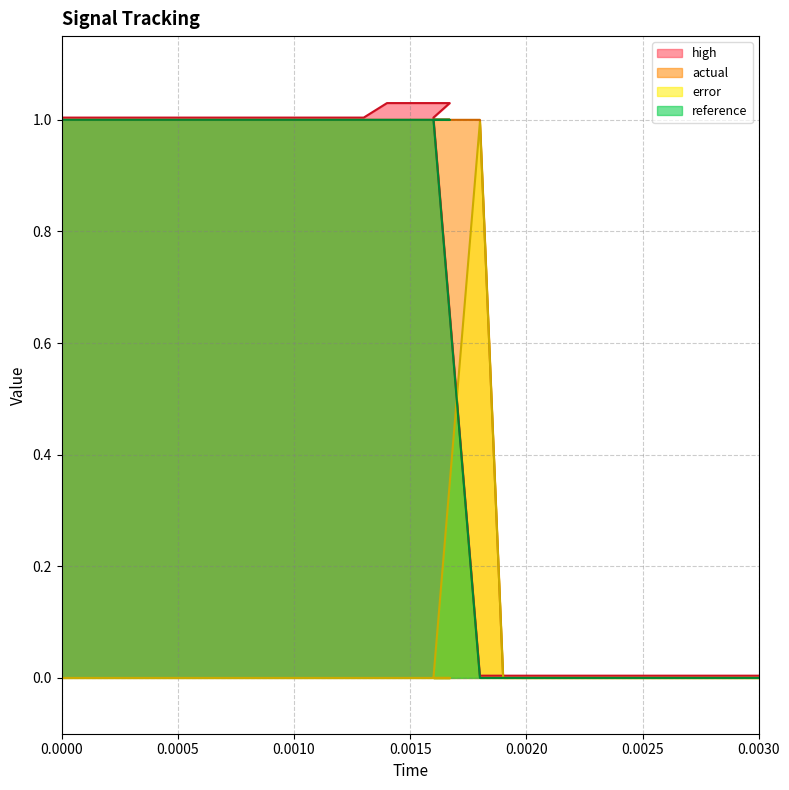

What are all the series names shown in the legend?

high, actual, error, reference